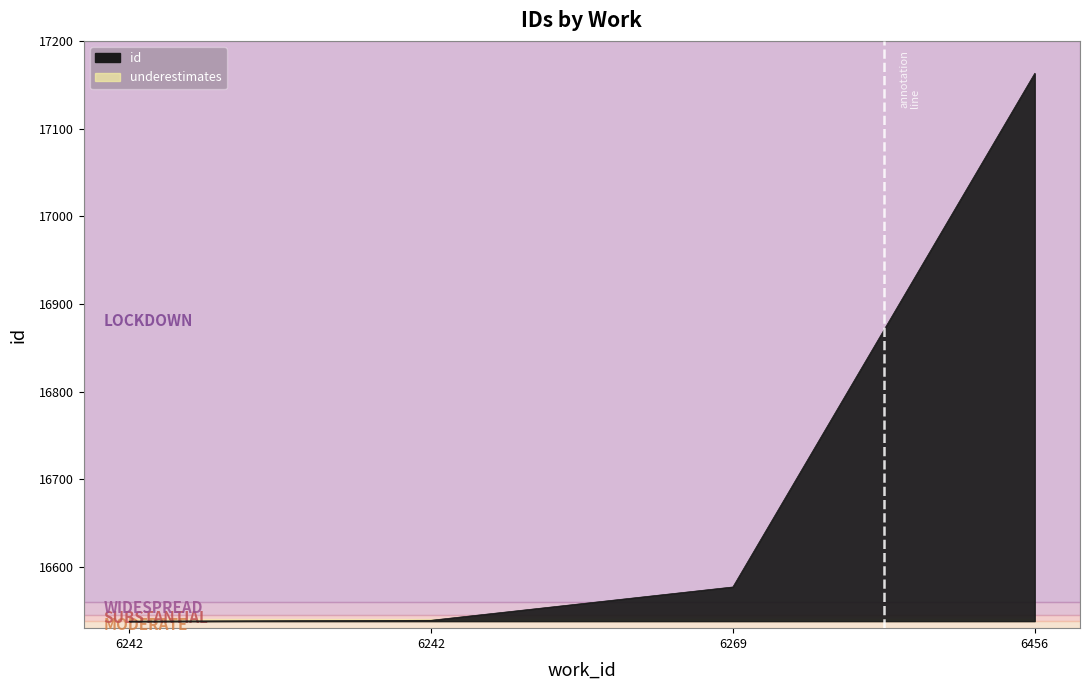

What is the difference between the second highest and minimum values?

39